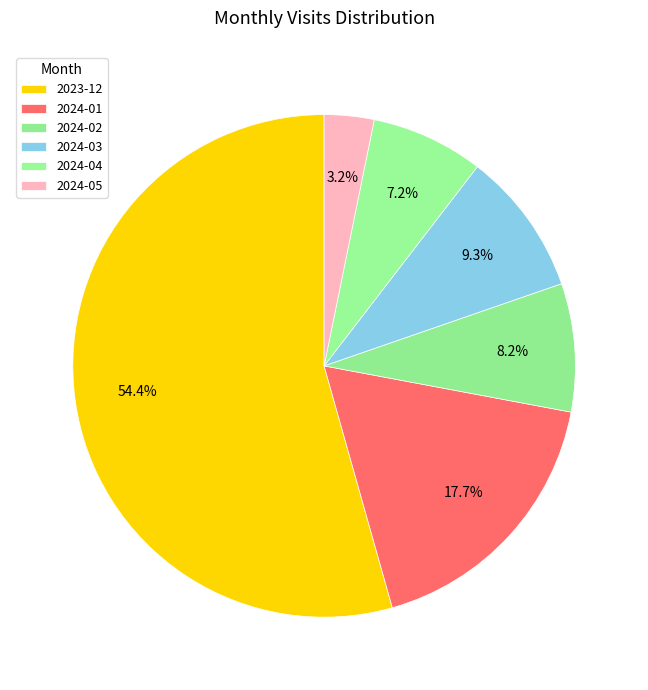

Count the number of slices in the pie.

6